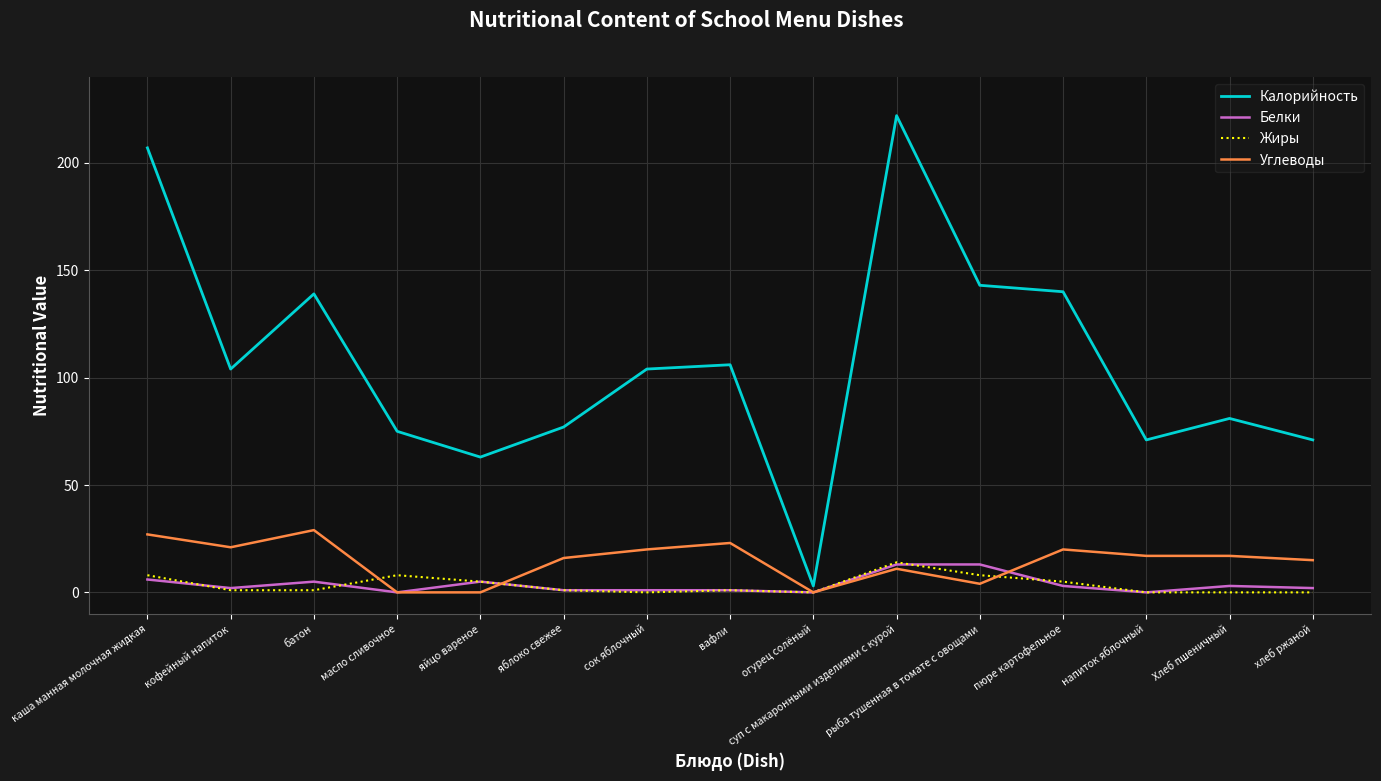

What position from the left is батон?

3